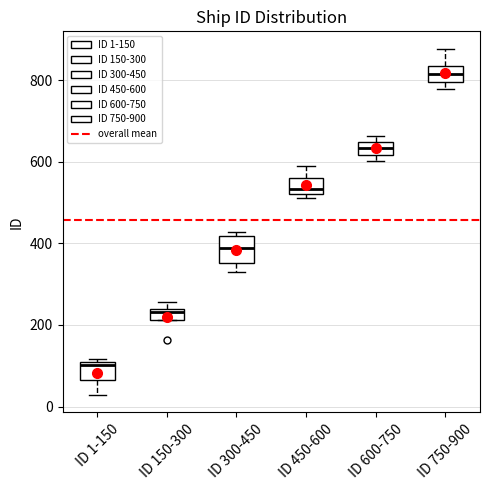

Which box is the tallest, from its lower edge to its upper edge?

ID 300-450